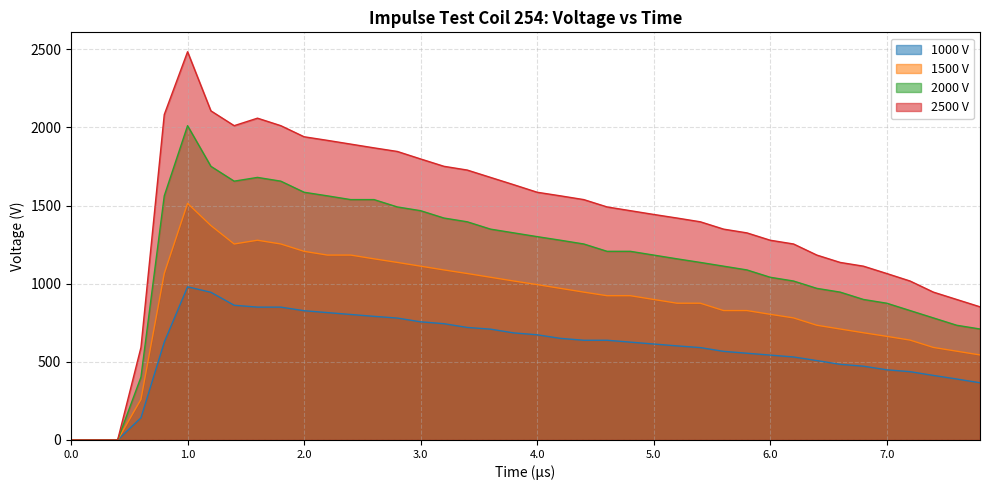

What is the highest value of the 2500 V series?

2484